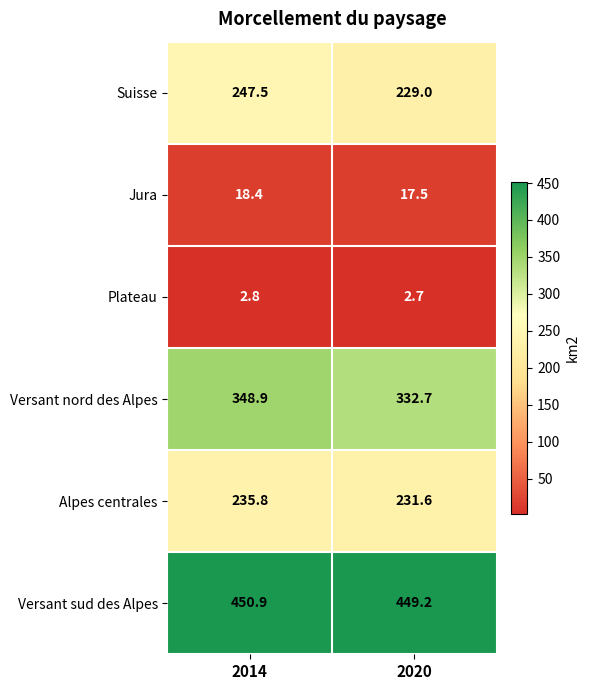

Reading left to right, list all the values displayed in this chart.

Suisse: 2014=247.5	2020=229.0
Jura: 2014=18.4	2020=17.5
Plateau: 2014=2.8	2020=2.7
Versant nord des Alpes: 2014=348.9	2020=332.7
Alpes centrales: 2014=235.8	2020=231.6
Versant sud des Alpes: 2014=450.9	2020=449.2